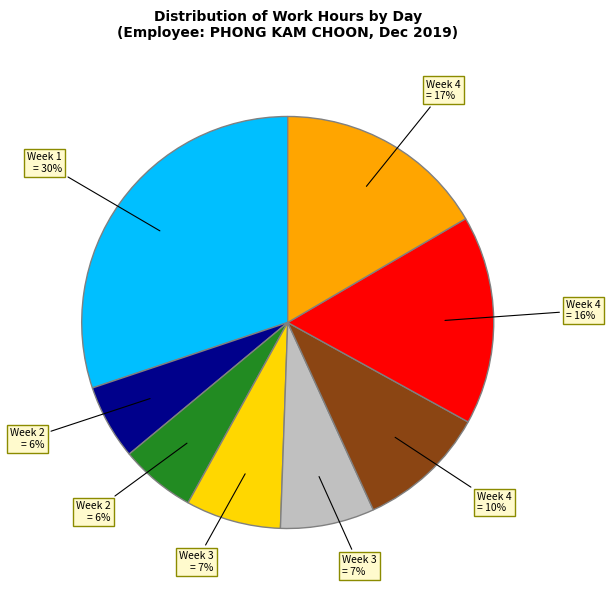

To the nearest percent, what is the difference between the largest and smallest slice percentages?

24%